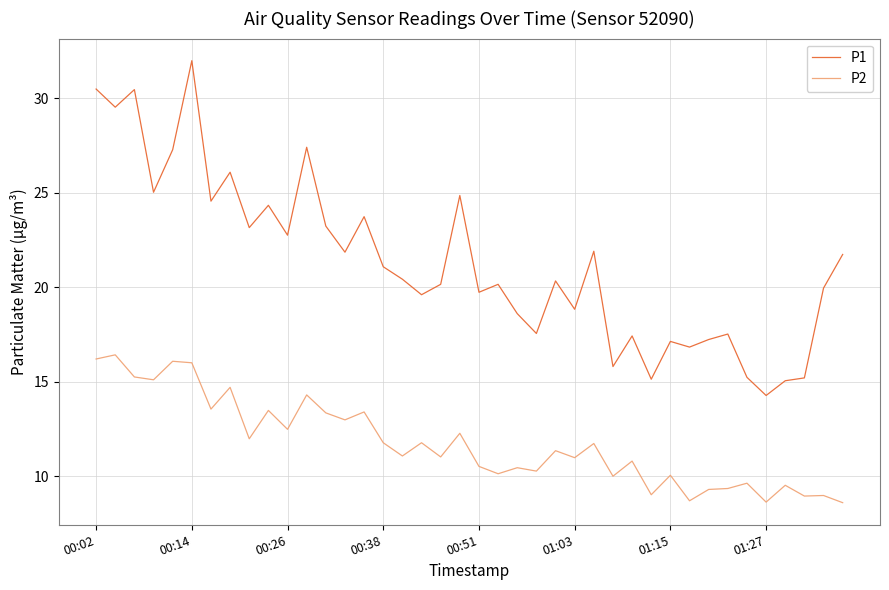

Which series has the largest range (max minus min)?

P1